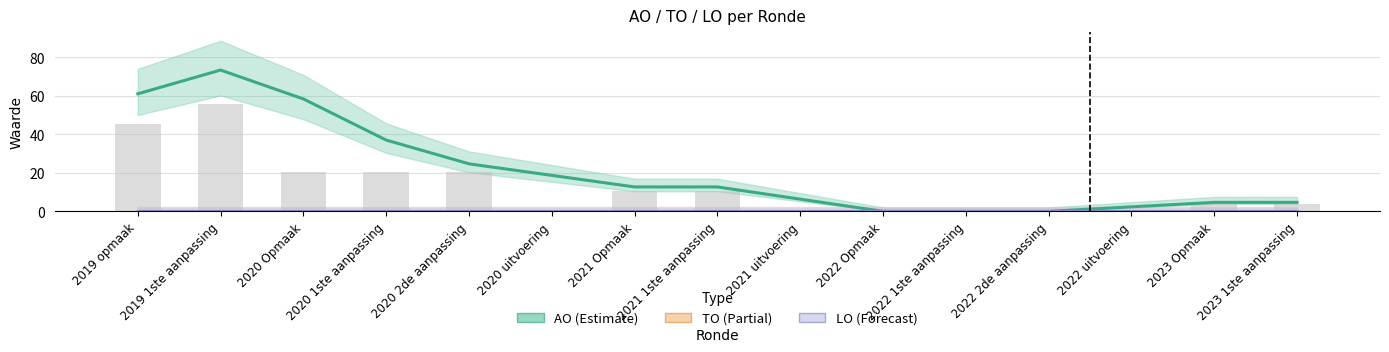

Which category has the lowest value in the AO (Estimate) series?

2022 Opmaak